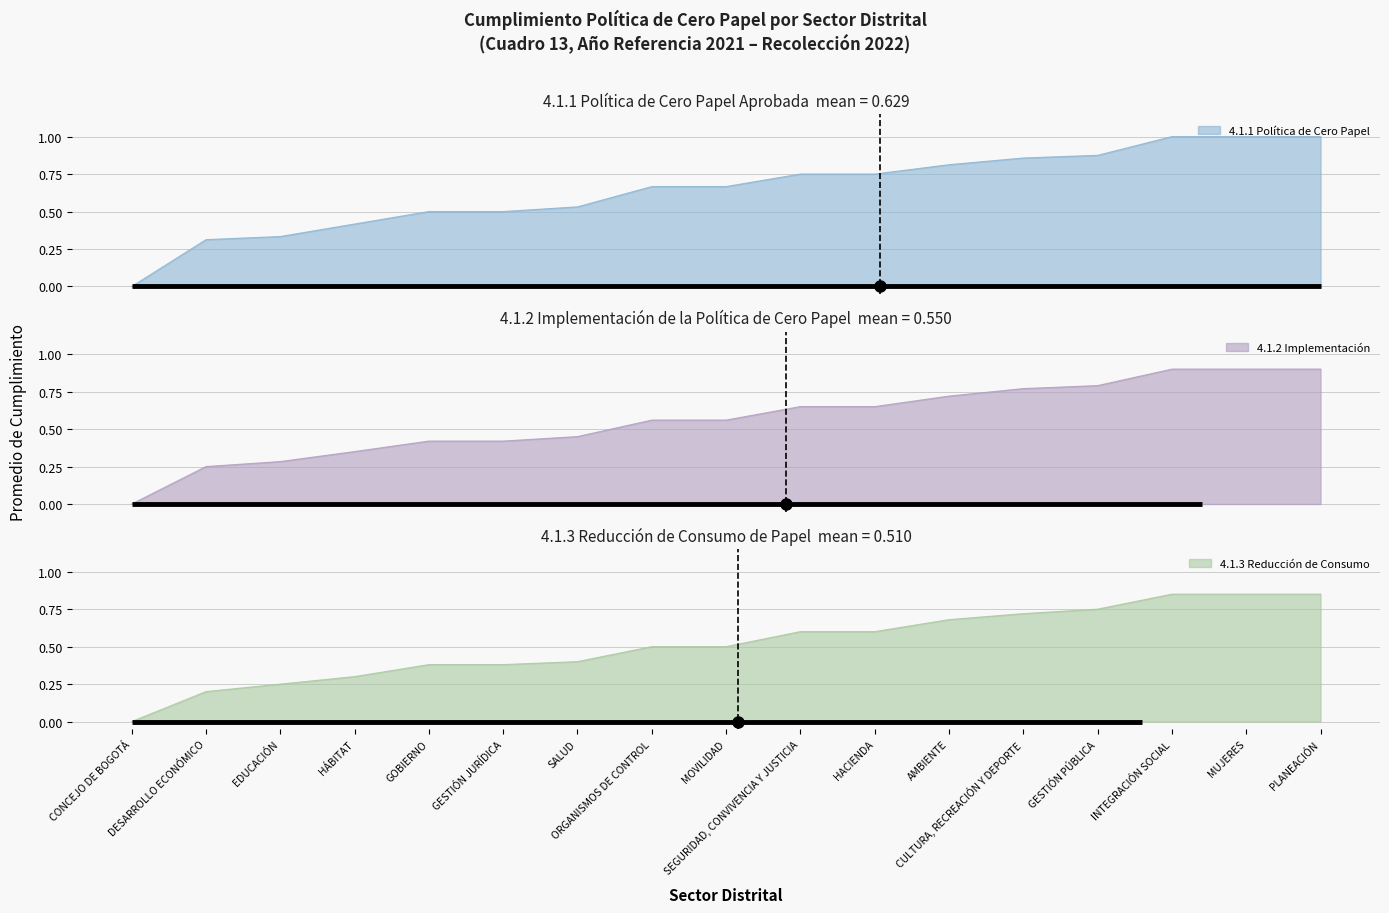

Is it true that 4.1.2 Implementación equals 0.3 at HÁBITAT?

True